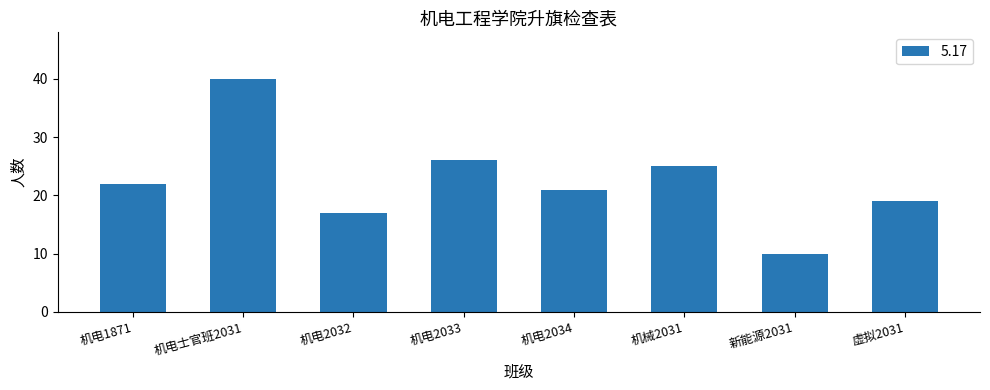

Reading left to right, list all the values displayed in this chart.

机电1871=22	机电士官班2031=40	机电2032=17	机电2033=26	机电2034=21	机械2031=25	新能源2031=10	虚拟2031=19